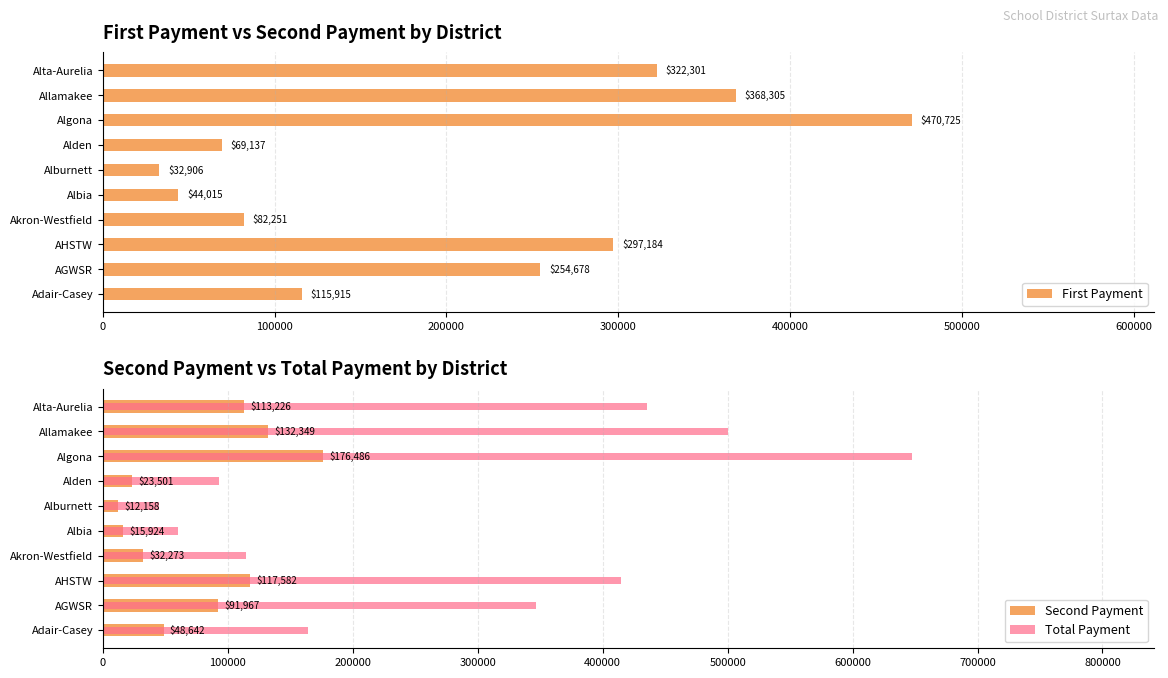

Reading left to right, list all the values displayed in this chart.

First Payment: 115914.8	254678.2	297183.8	82251.0	44015.2	32905.5	69137.2	470724.8	368304.8	322301.2
Second Payment: 48642.2	91966.8	117582.2	32273.0	15923.8	12157.5	23500.8	176486.2	132349.2	113225.8
Total Payment: 164557.0	346645.0	414766.0	114524.0	59939.0	45063.0	92638.0	647211.0	500654.0	435527.0